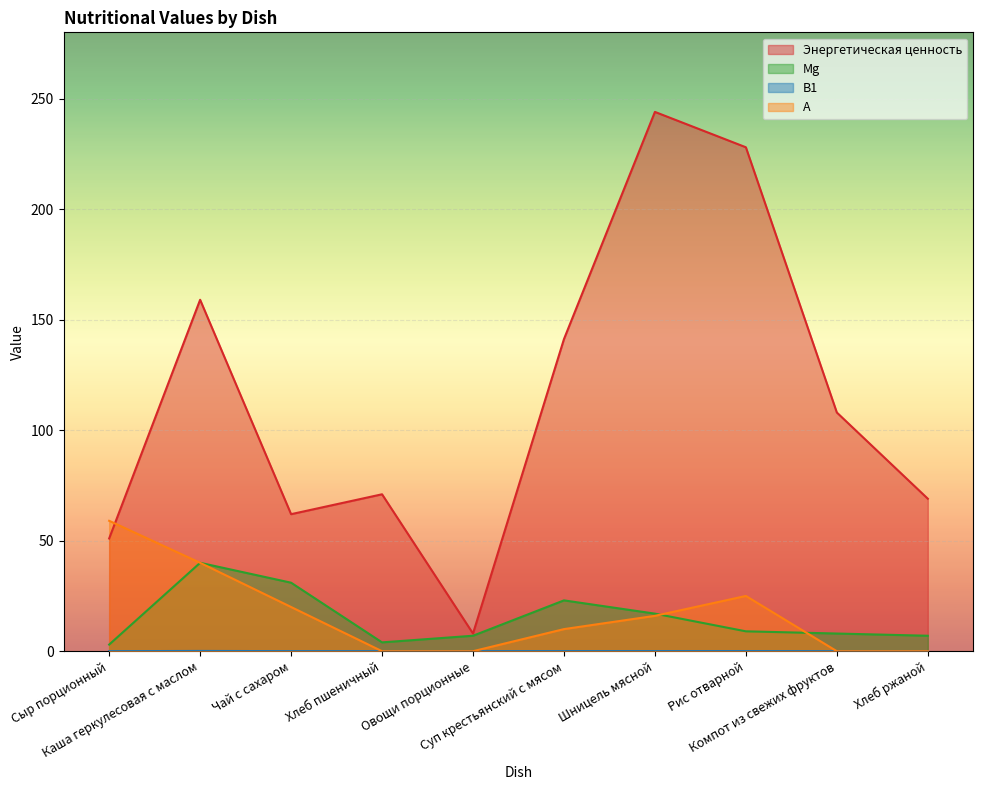

What is the label of the 2nd point from the right?

Компот из свежих фруктов